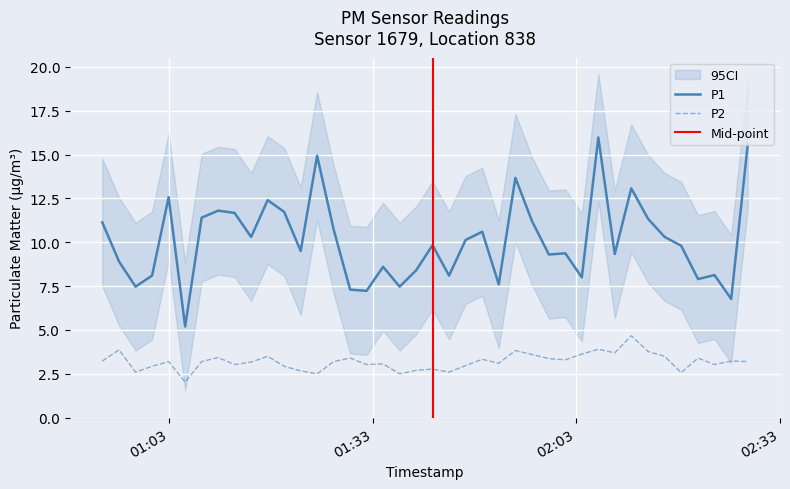

True or false: P1 has more than 2 interior local peaks.

True